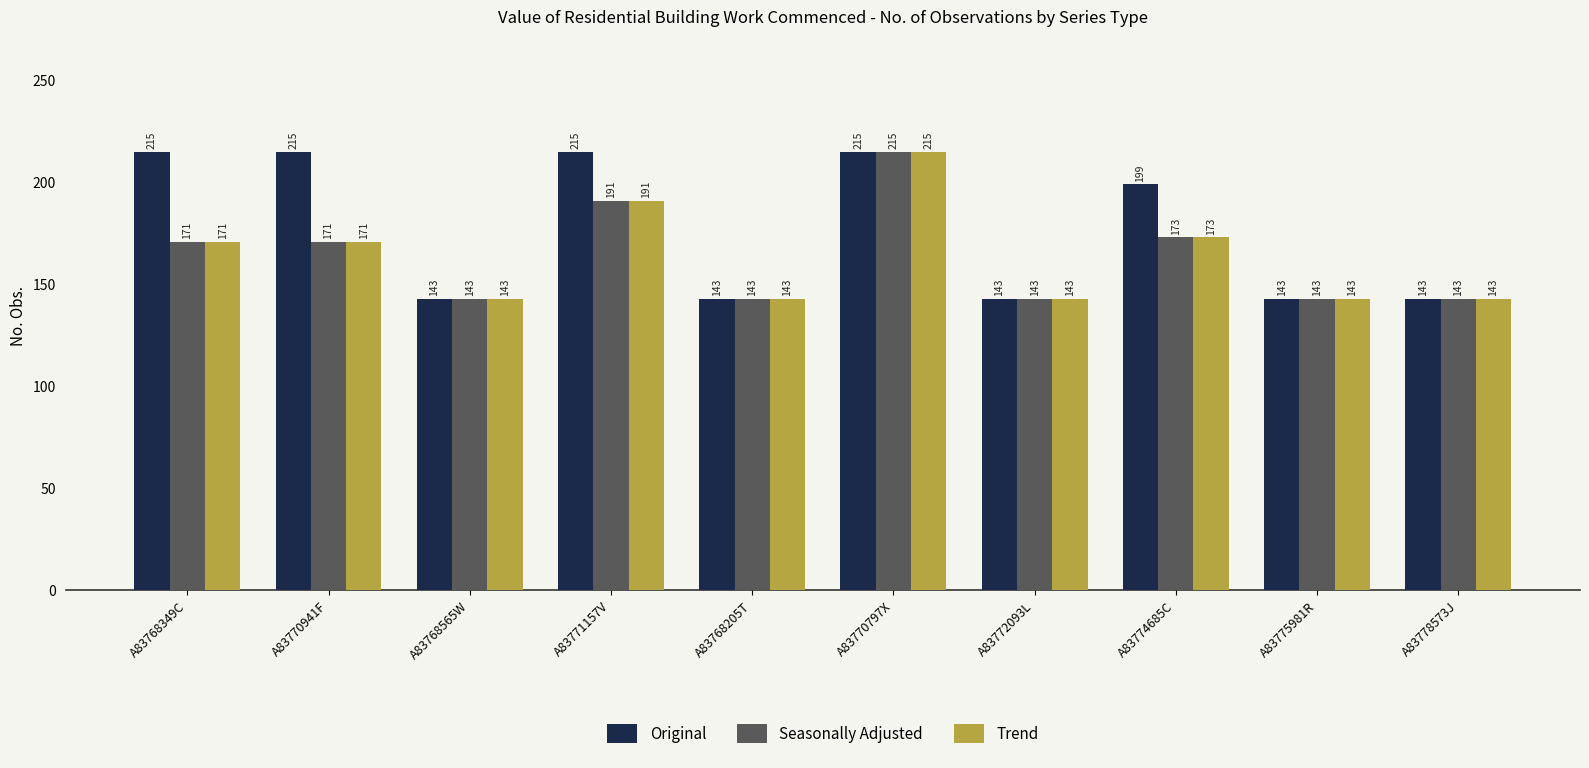

What is the label of the 10th bar from the left?

A83778573J